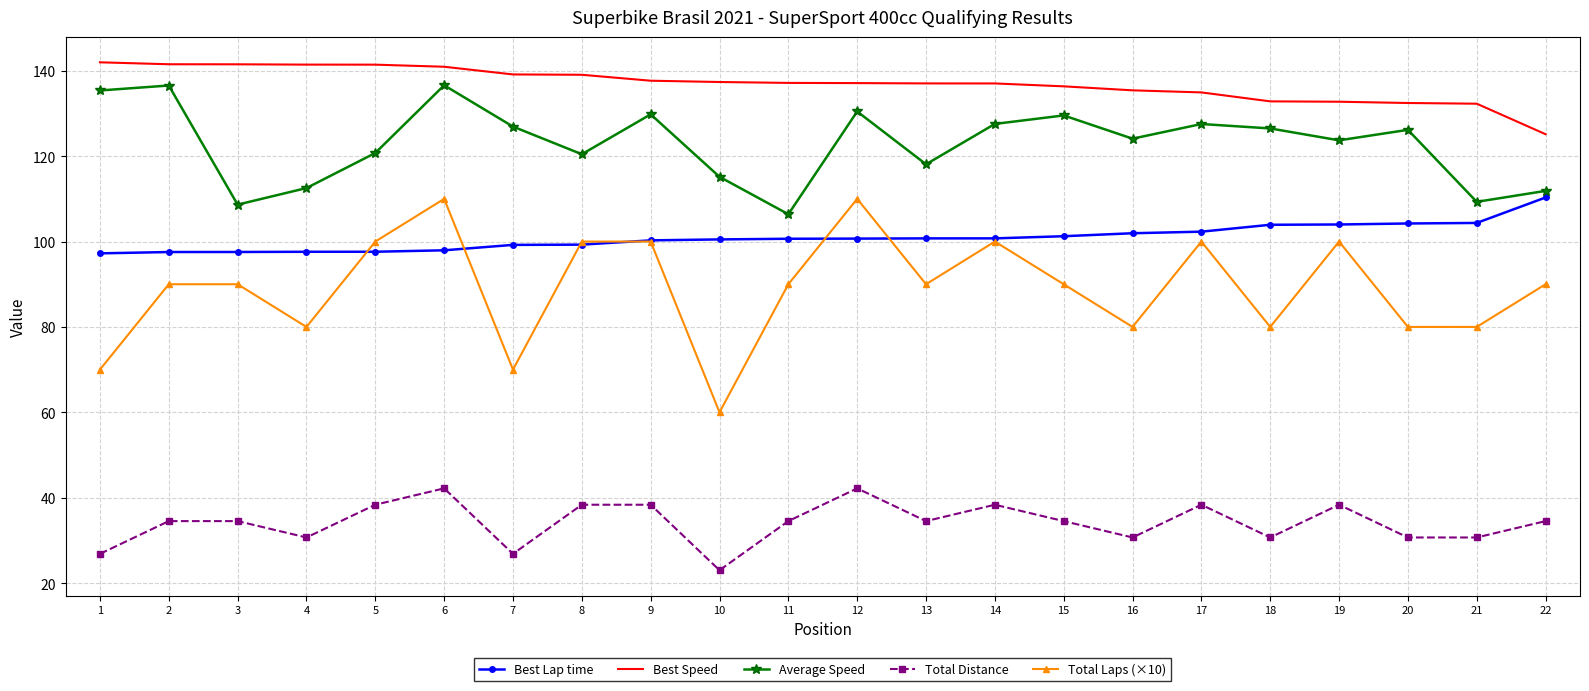

What value does the Average Speed series have at 5?

120.7